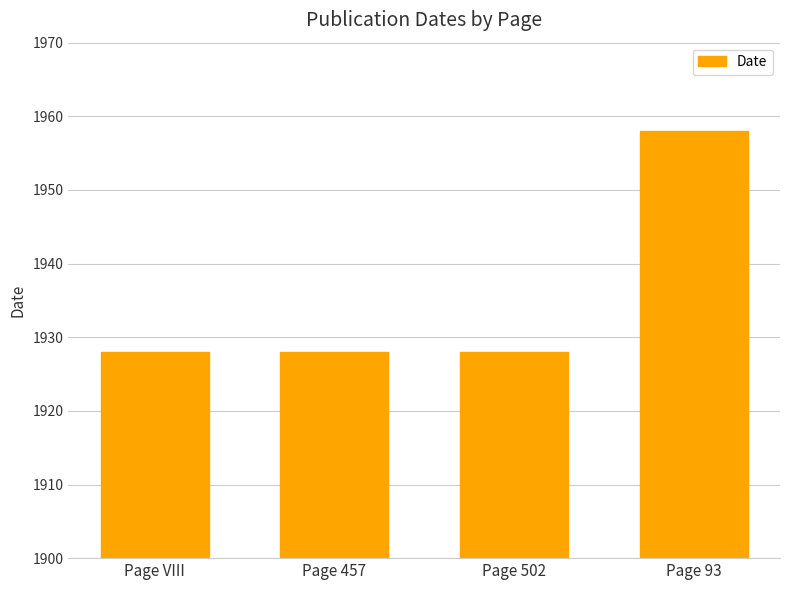

What is the difference between the maximum and minimum values?

30